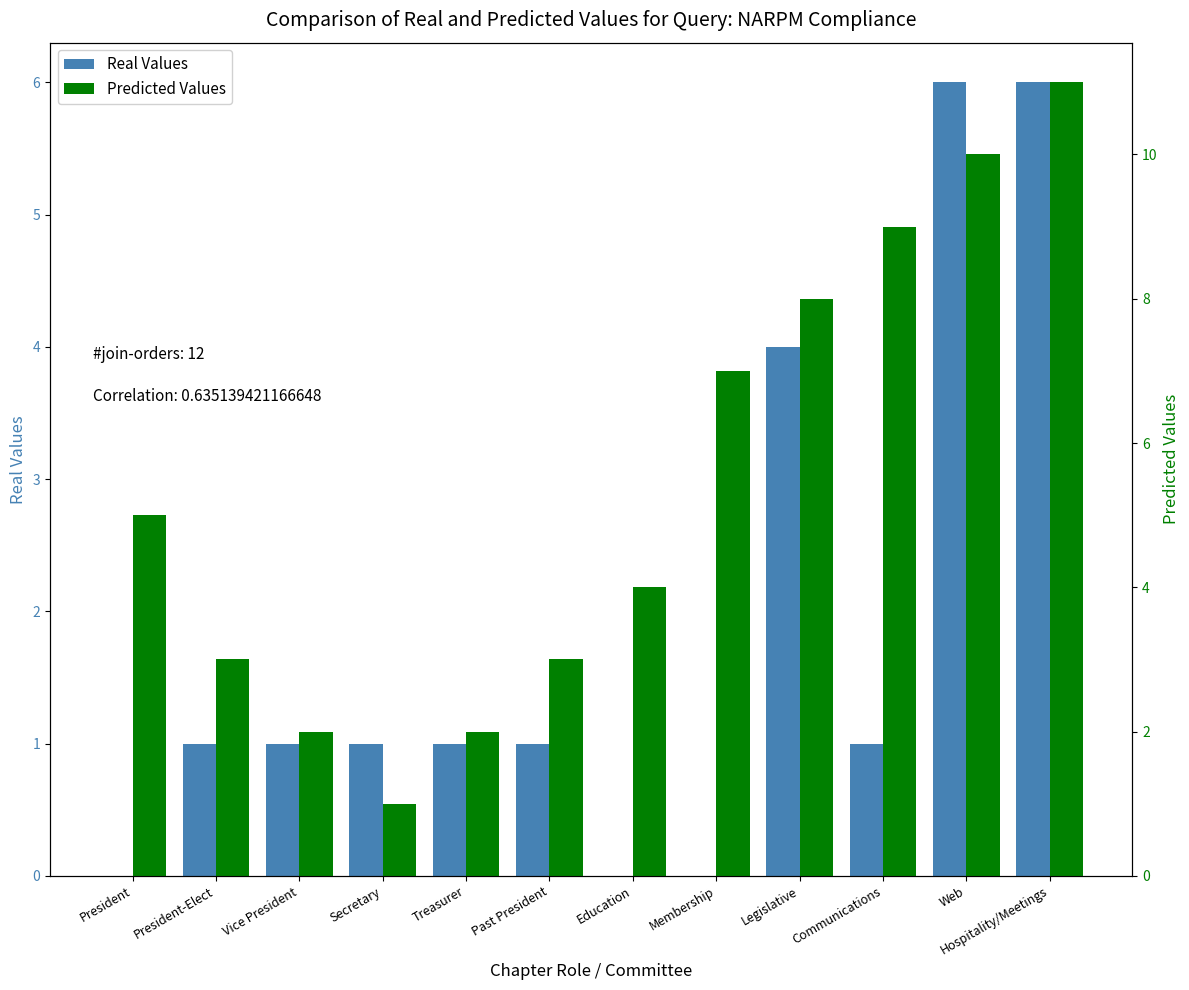

Between President and Legislative, which is larger?

Legislative